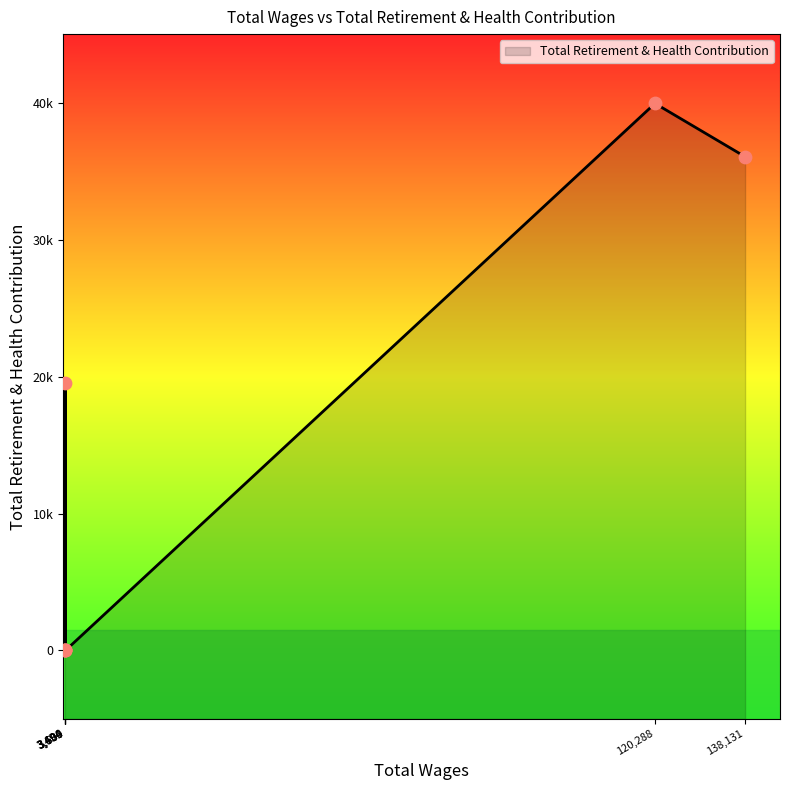

What is the ratio of the value at 120288.0 to the value at 138131.0?

1.1